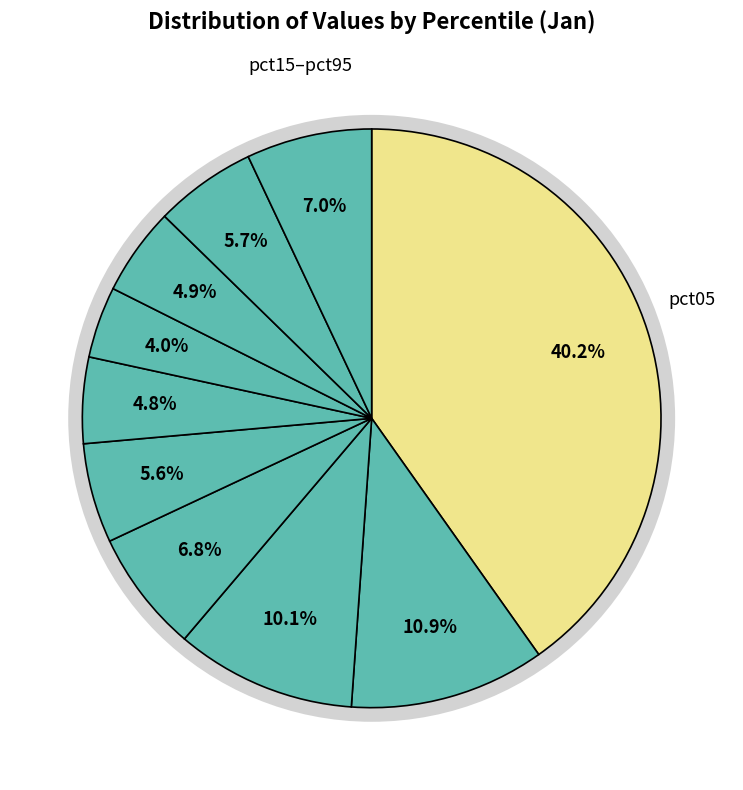

Which slice is the largest?

pct05